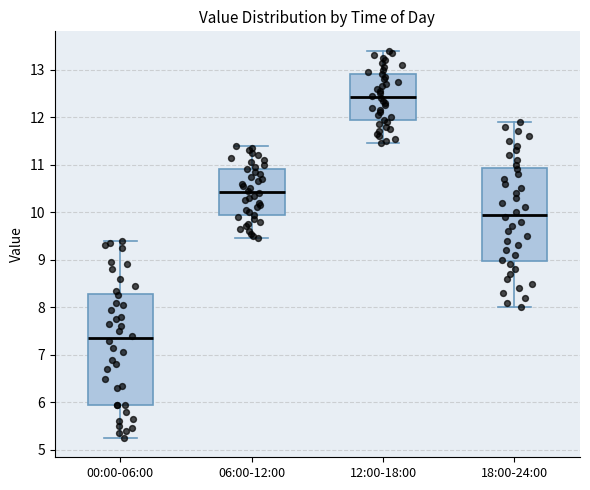

Which box has the highest median line?

12:00-18:00